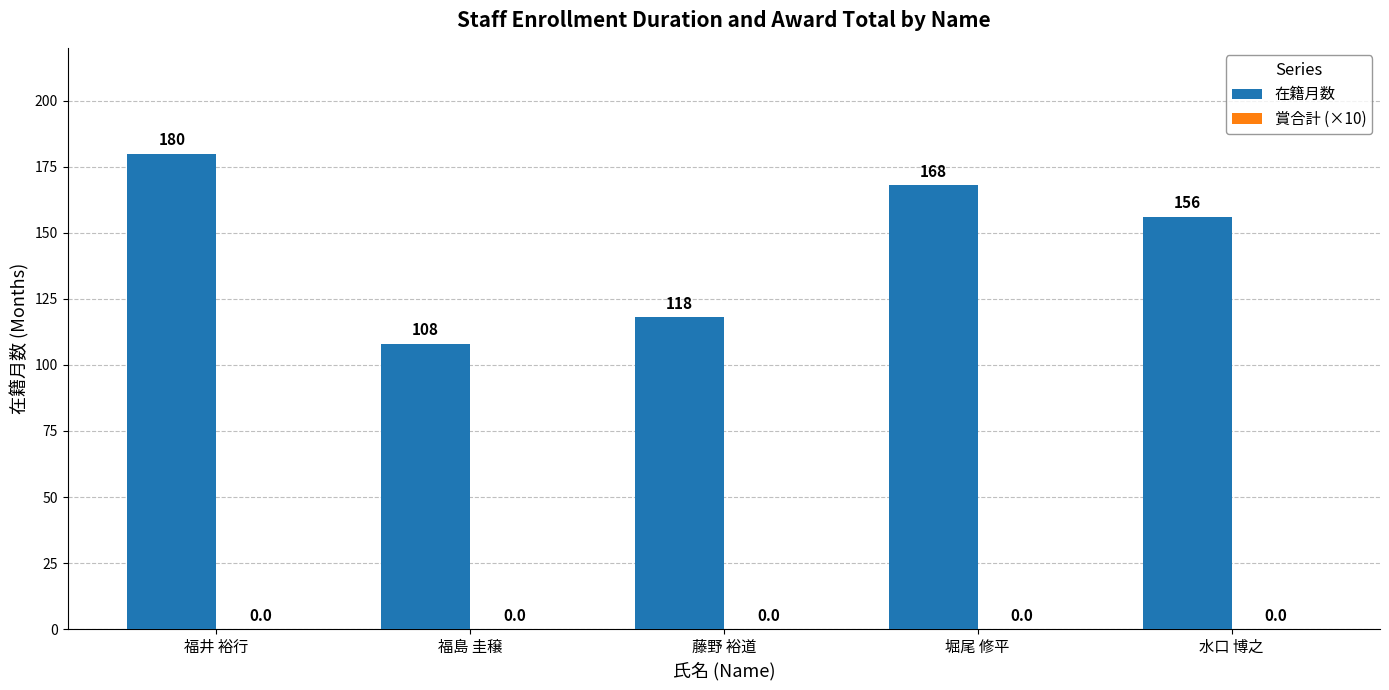

List the labels in order of value, smallest first.

福島 圭穣, 藤野 裕道, 水口 博之, 堀尾 修平, 福井 裕行